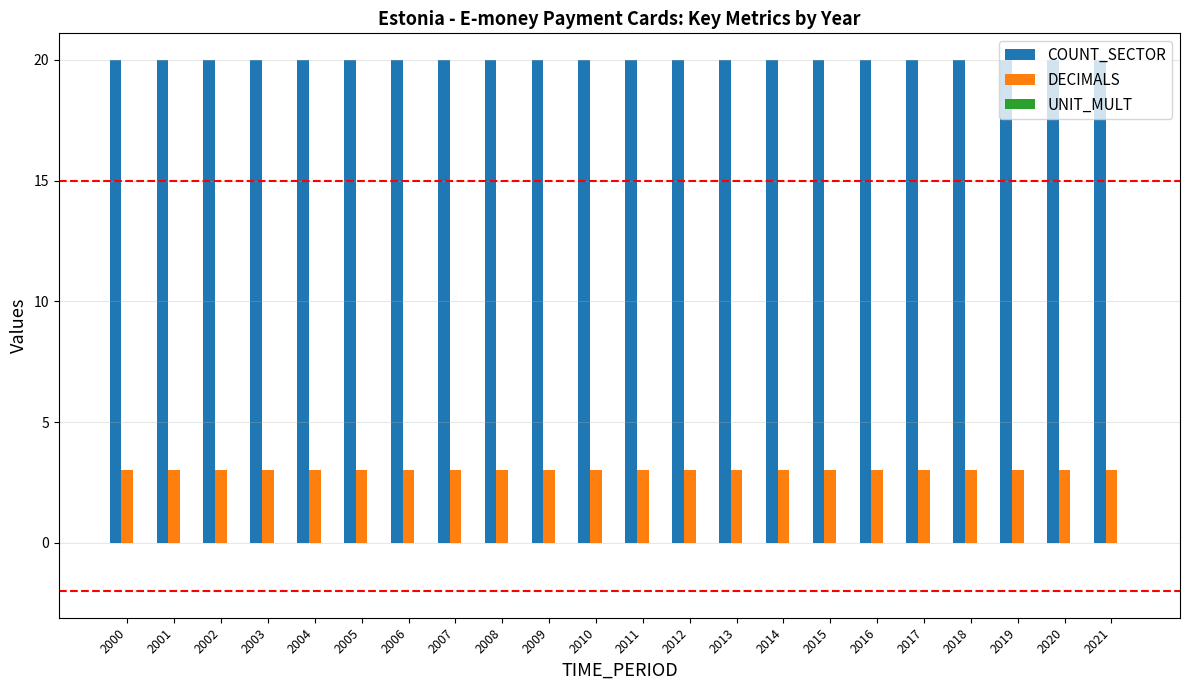

What is the maximum value shown in the chart?

20